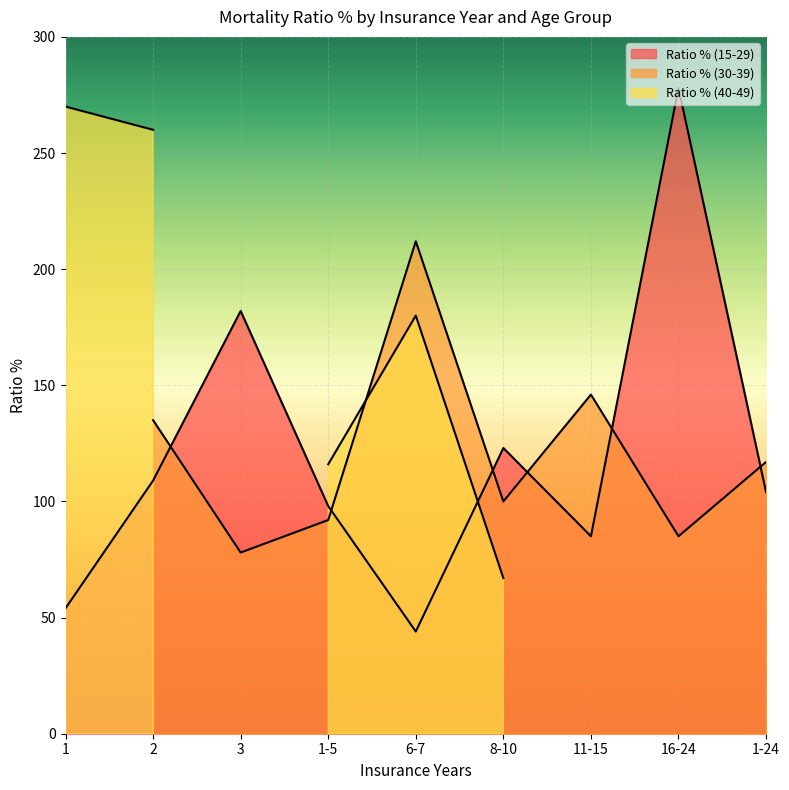

How many distinct data groups are displayed?

3